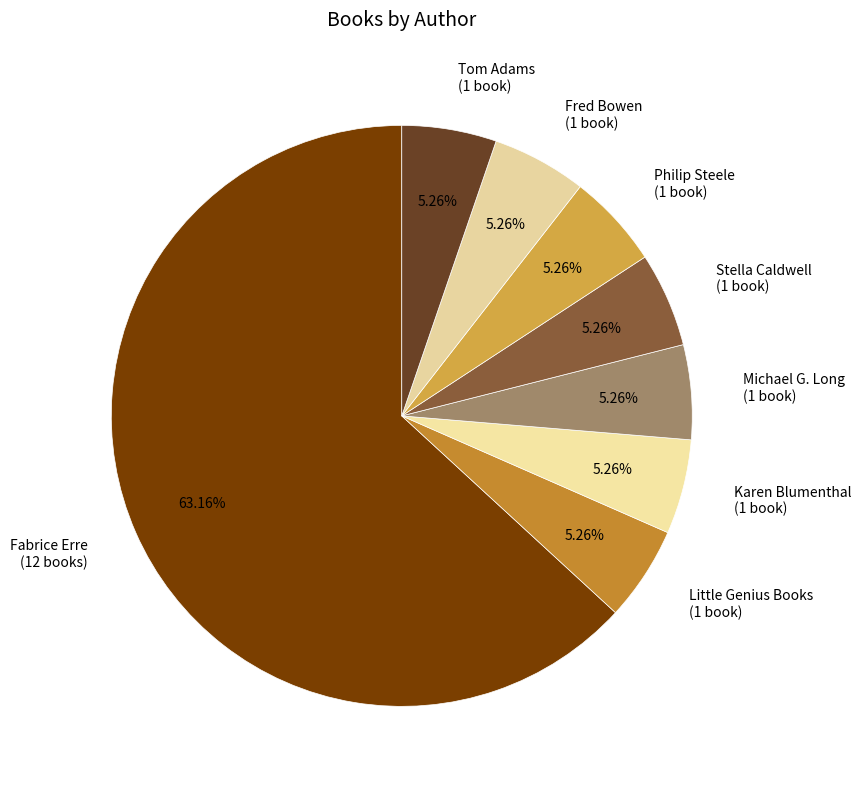

Count the number of slices in the pie.

8